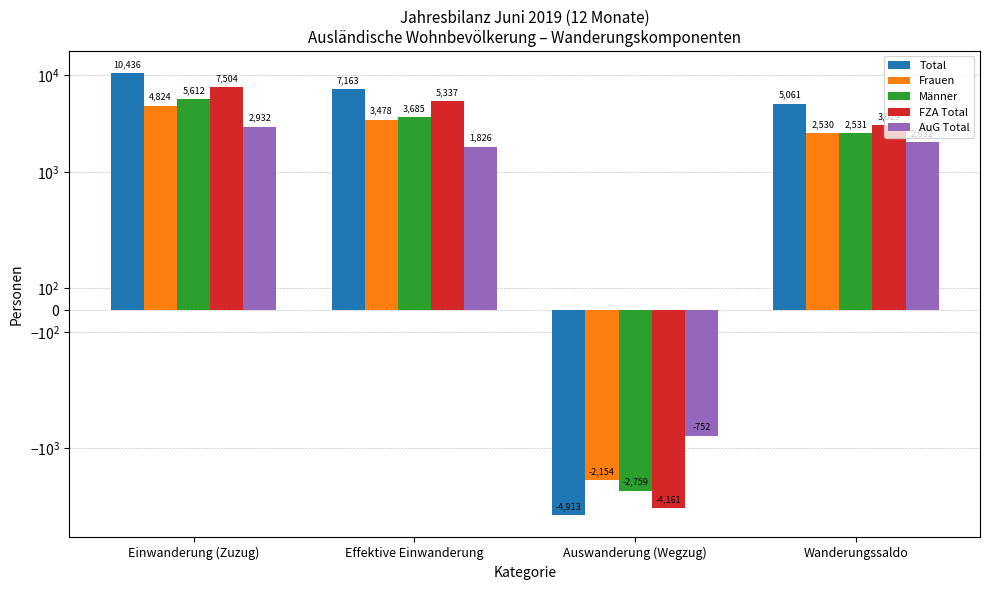

What are all the series names shown in the legend?

Total, Frauen, Männer, FZA Total, AuG Total